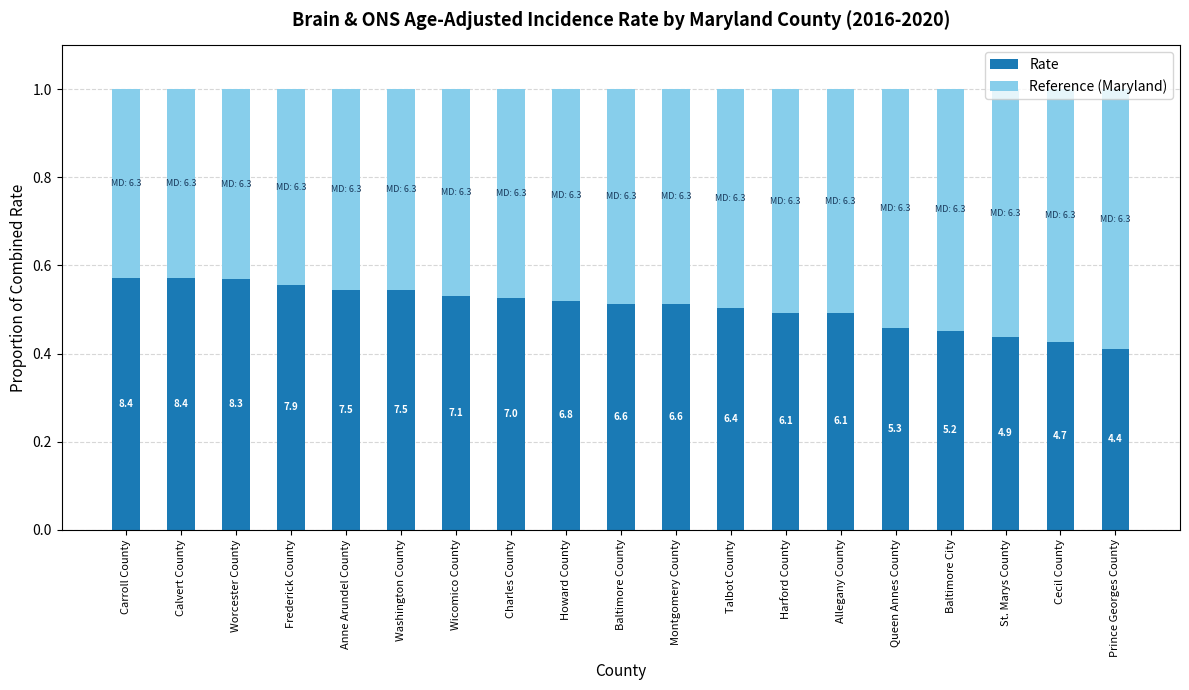

What are all the series names shown in the legend?

Rate, Reference (Maryland)